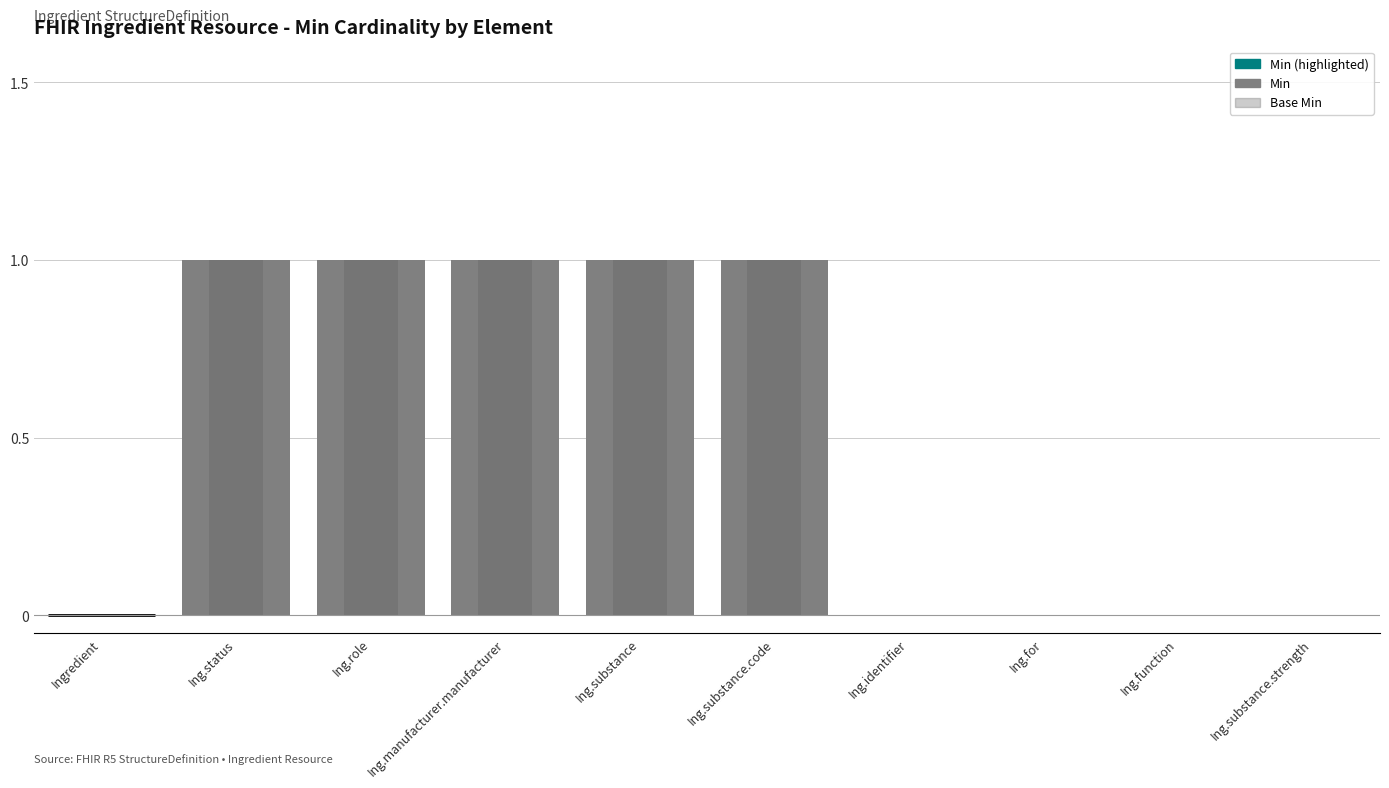

At how many categories does at least one series exceed 0?

5